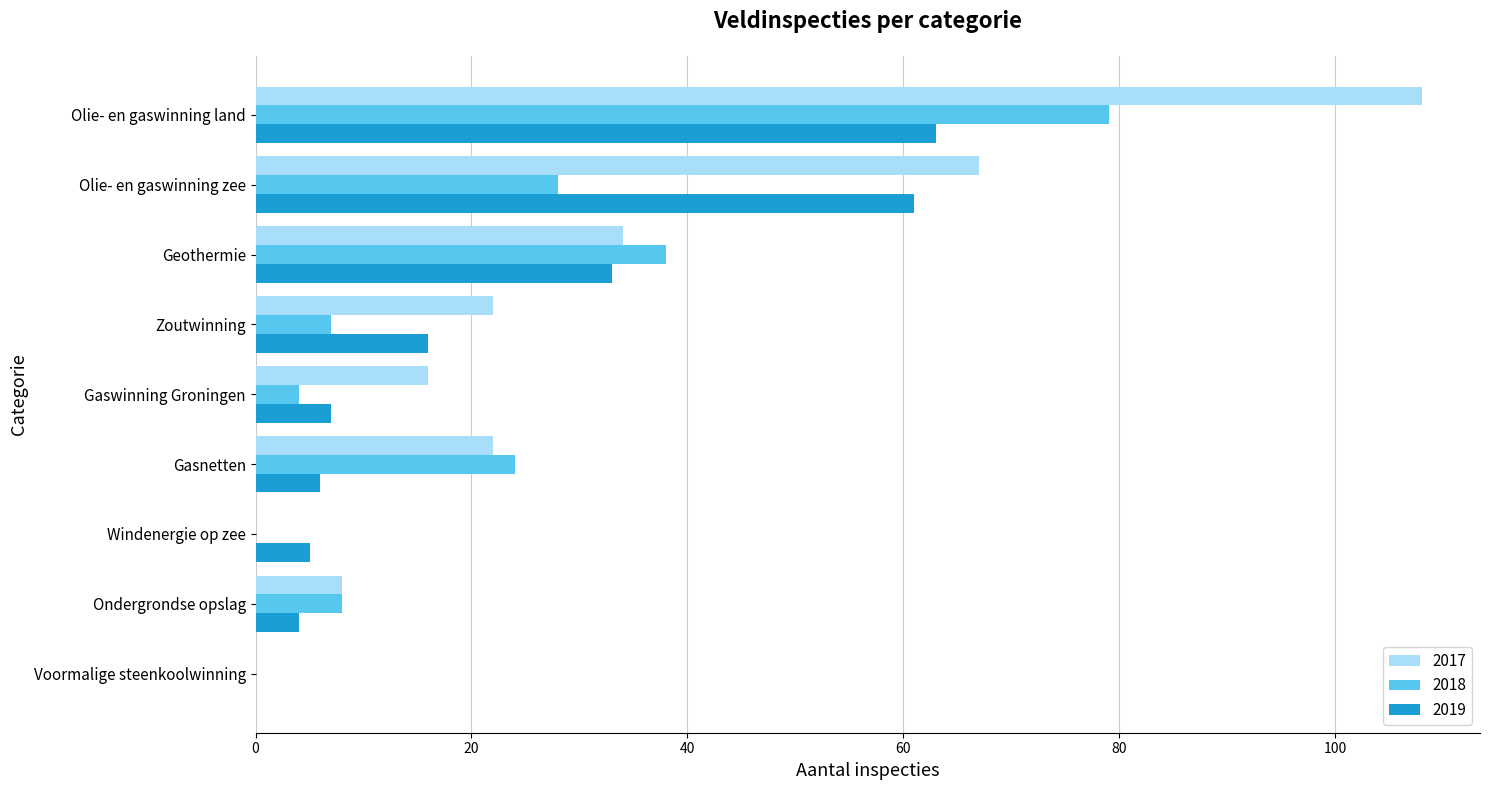

At which label is 2017 closest to 54?

Olie- en gaswinning zee